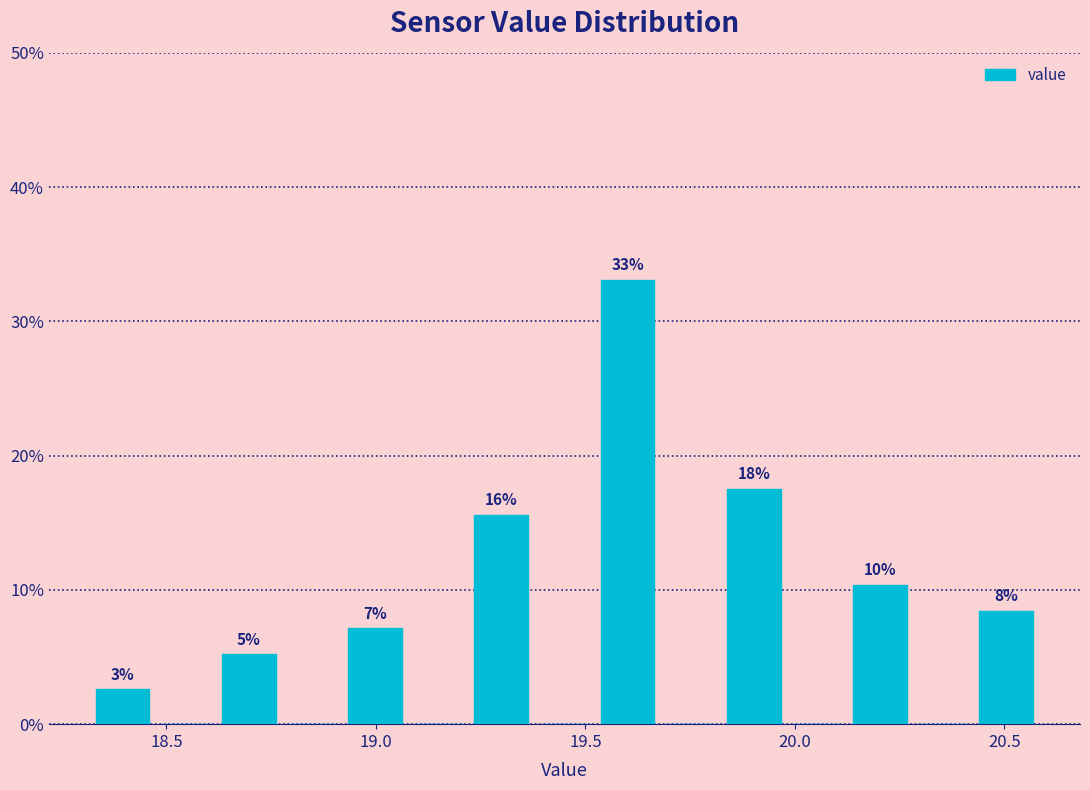

Around what value on the x-axis is the tallest bar? Give the approximate position of its centre, as read against the axis.

19.60